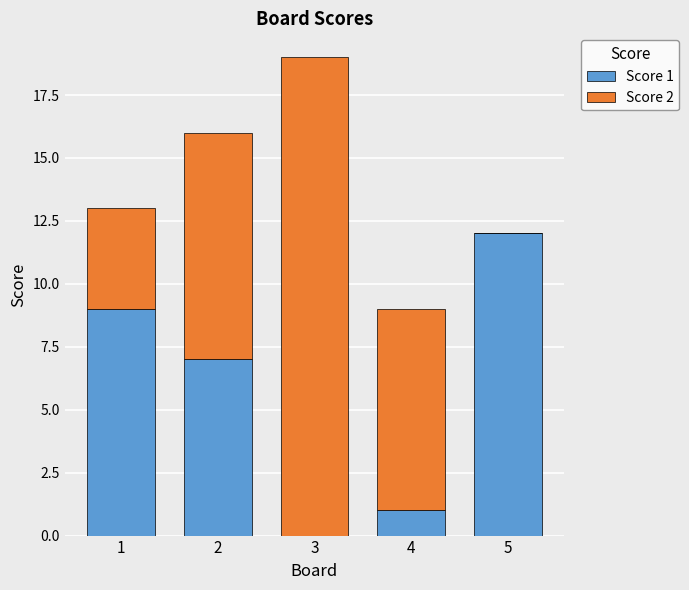

Which category has the highest value in the Score 1 series?

5